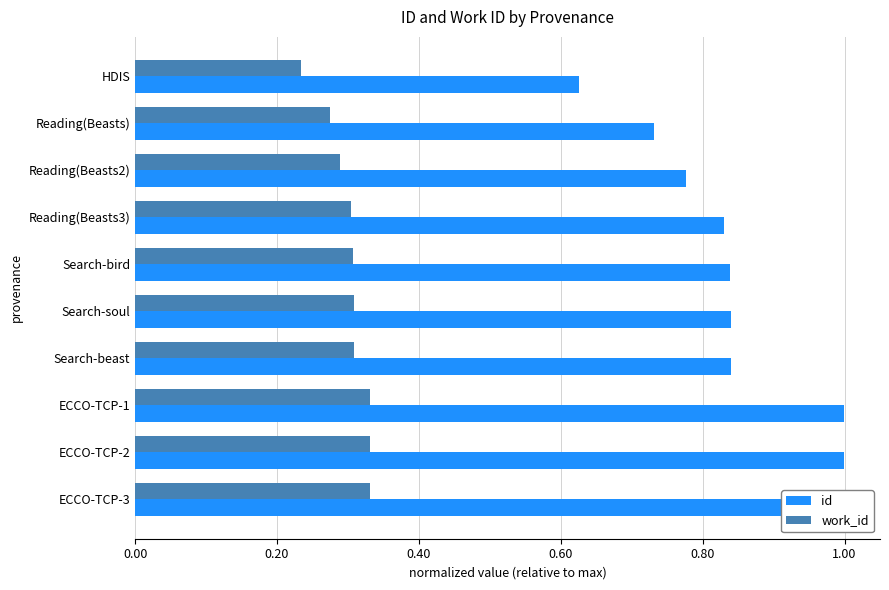

The id series shows 0.8 at Search-beast. True or false?

True